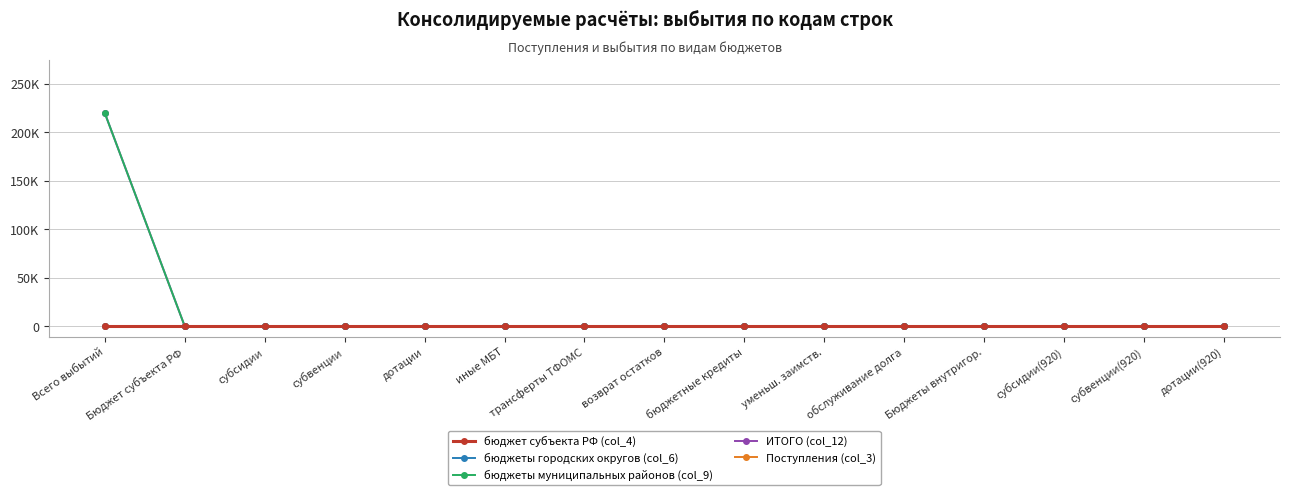

Reading left to right, list all the values displayed in this chart.

бюджет субъекта РФ (col_4): Всего выбытий=0	Бюджет субъекта РФ=0	субсидии=0	субвенции=0	дотации=0	иные МБТ=0	трансферты ТФОМС=0	возврат остатков=0	бюджетные кредиты=0	уменьш. заимств.=0	обслуживание долга=0	Бюджеты внутригор.=0	субсидии(920)=0	субвенции(920)=0	дотации(920)=0
бюджеты городских округов (col_6): Всего выбытий=0	Бюджет субъекта РФ=0	субсидии=0	субвенции=0	дотации=0	иные МБТ=0	трансферты ТФОМС=0	возврат остатков=0	бюджетные кредиты=0	уменьш. заимств.=0	обслуживание долга=0	Бюджеты внутригор.=0	субсидии(920)=0	субвенции(920)=0	дотации(920)=0
бюджеты муниципальных районов (col_9): Всего выбытий=220000	Бюджет субъекта РФ=0	субсидии=0	субвенции=0	дотации=0	иные МБТ=0	трансферты ТФОМС=0	возврат остатков=0	бюджетные кредиты=0	уменьш. заимств.=0	обслуживание долга=0	Бюджеты внутригор.=0	субсидии(920)=0	субвенции(920)=0	дотации(920)=0
ИТОГО (col_12): Всего выбытий=220000	Бюджет субъекта РФ=0	субсидии=0	субвенции=0	дотации=0	иные МБТ=0	трансферты ТФОМС=0	возврат остатков=0	бюджетные кредиты=0	уменьш. заимств.=0	обслуживание долга=0	Бюджеты внутригор.=0	субсидии(920)=0	субвенции(920)=0	дотации(920)=0
Поступления (col_3): Всего выбытий=0	Бюджет субъекта РФ=0	субсидии=0	субвенции=0	дотации=0	иные МБТ=0	трансферты ТФОМС=0	возврат остатков=0	бюджетные кредиты=0	уменьш. заимств.=0	обслуживание долга=0	Бюджеты внутригор.=0	субсидии(920)=0	субвенции(920)=0	дотации(920)=0